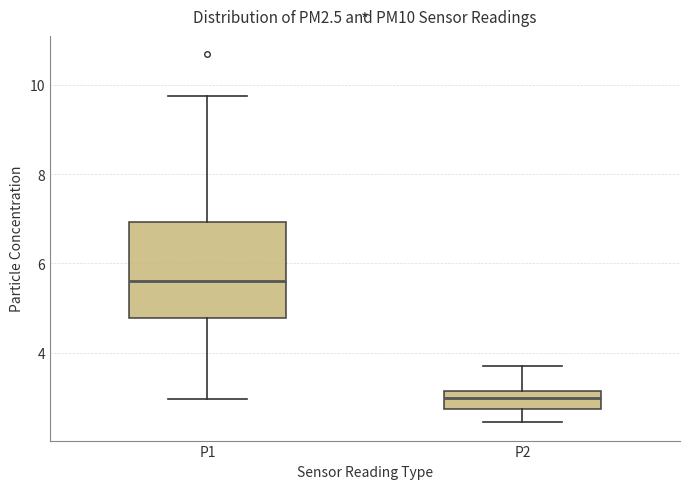

Which box's median line is the highest?

P1